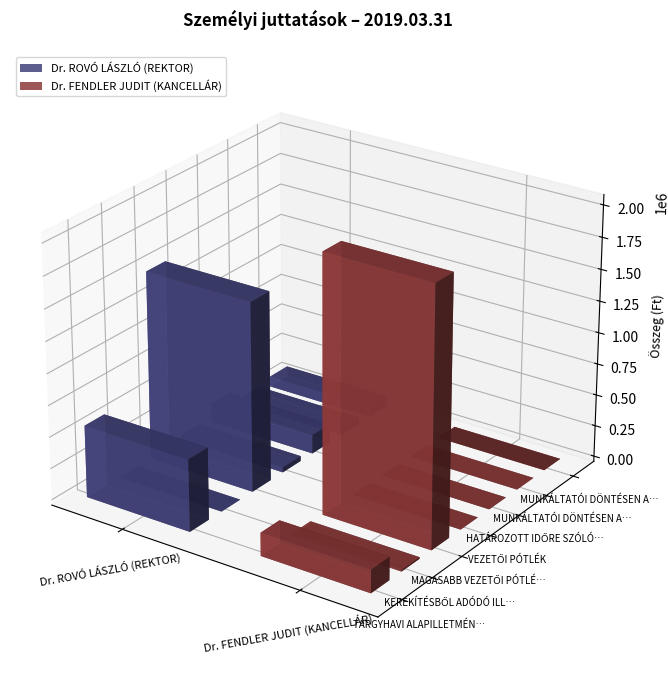

What is the spread (max minus min) of values at HATÁROZOTT IDŐRE SZÓLÓ KERESETKIEGÉSZÍTÉS?

150000